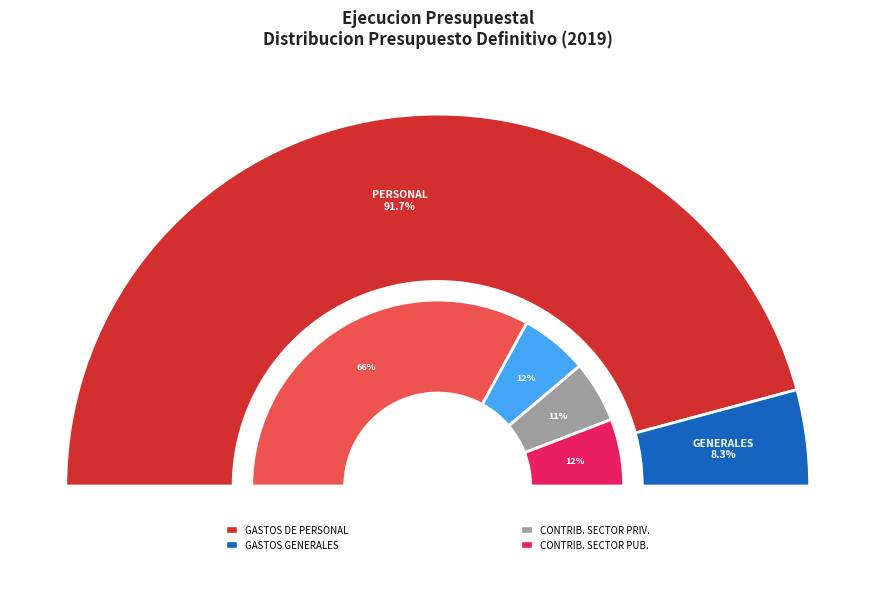

How many slices are in this pie chart?

6